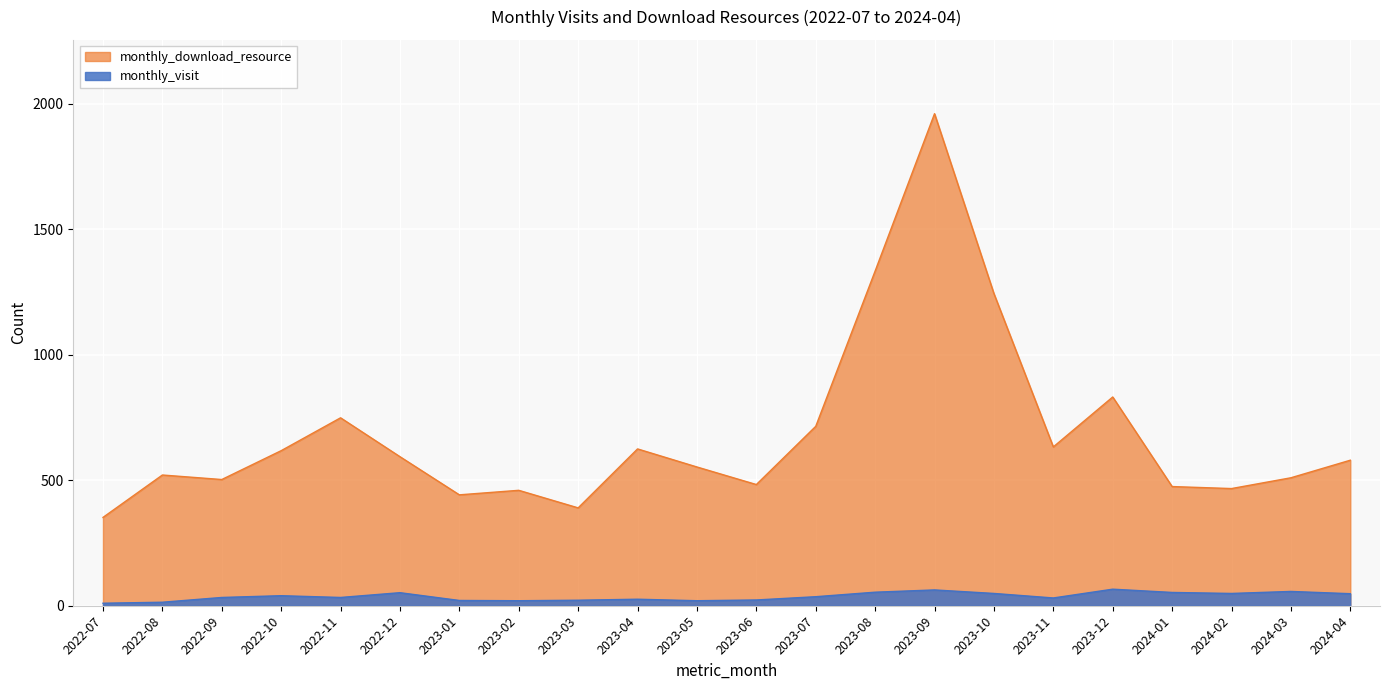

Which series has the largest range (max minus min)?

monthly_download_resource